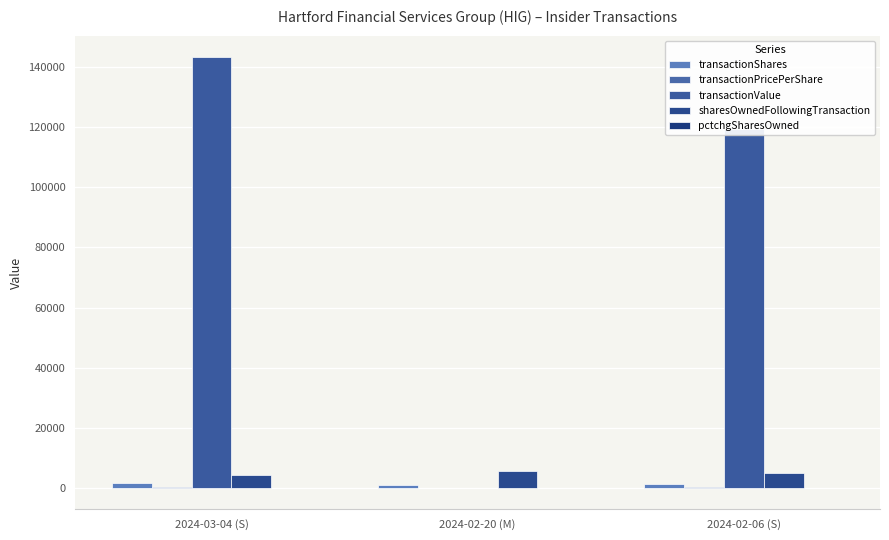

How many transactionShares values are between 923 and 1516?

3